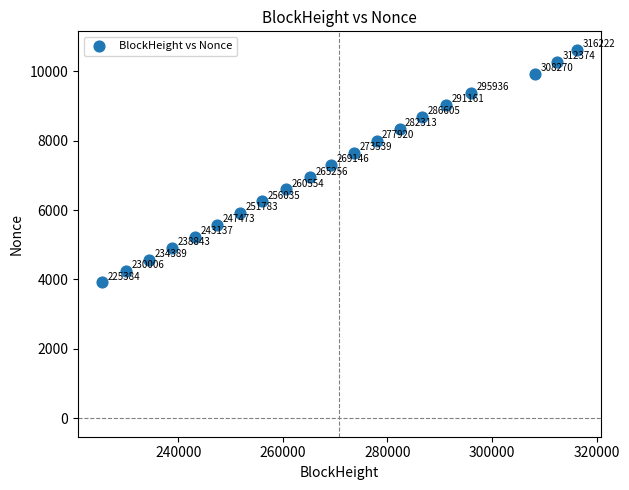

What is the range of X values (max minus min)?

90838